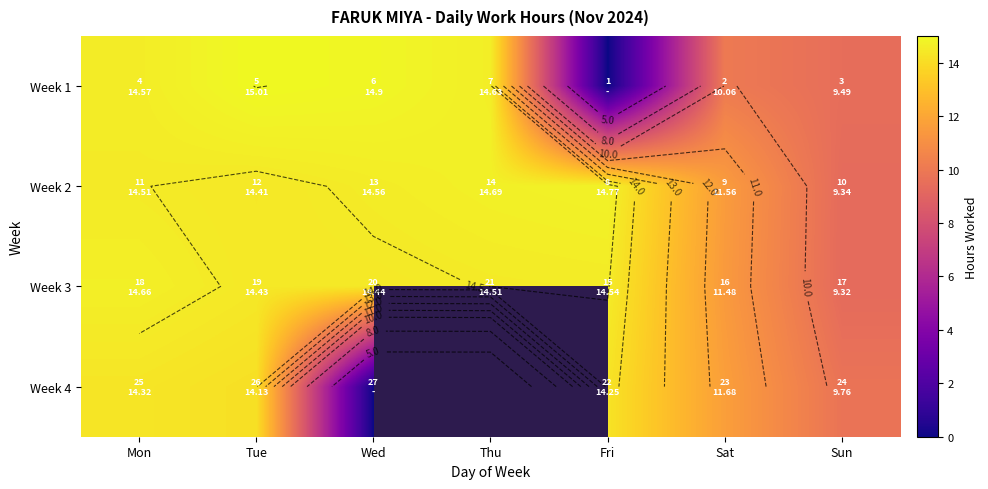

What is the difference between the maximum and second lowest values in the Week 1 series?

5.5